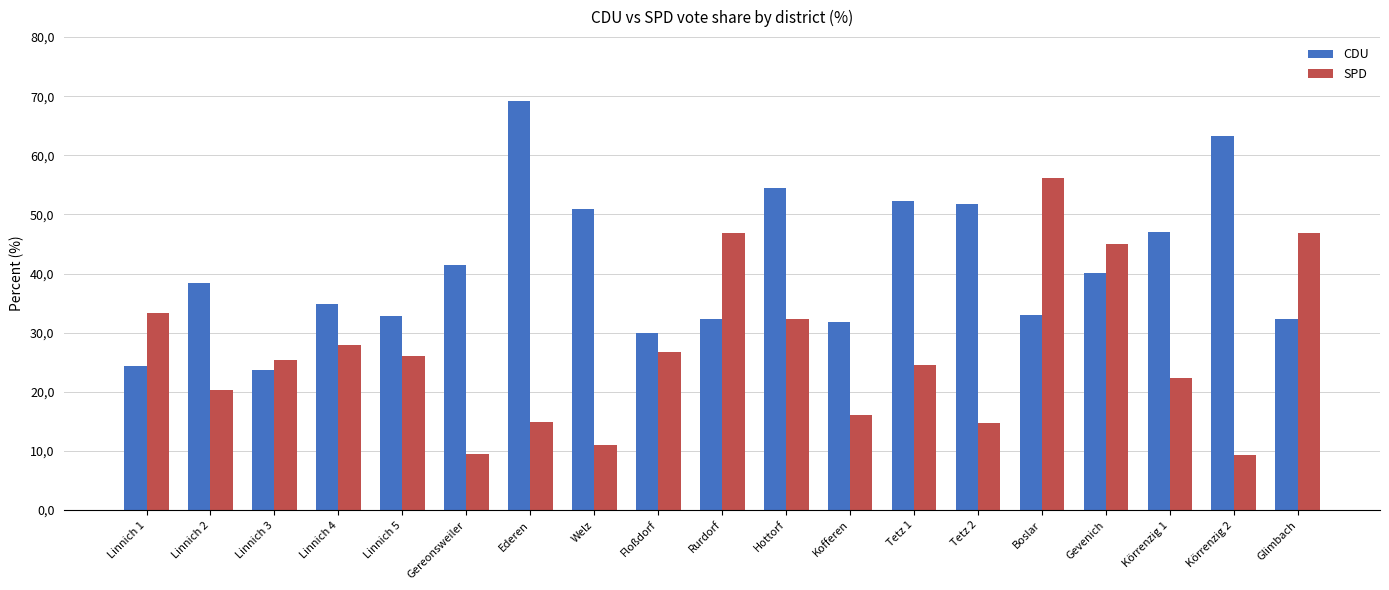

Between Linnich 2 and Gereonsweiler, which is larger?

Gereonsweiler